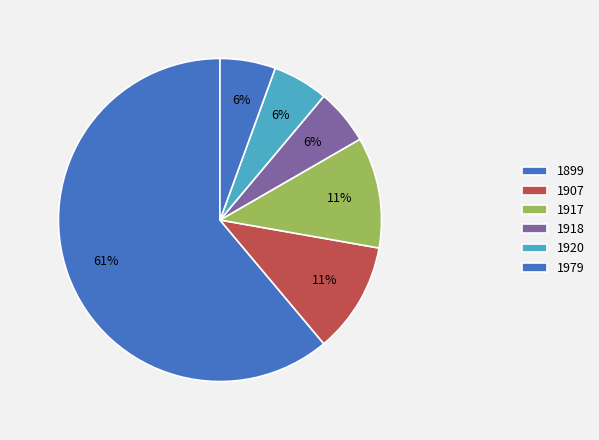

How many segments does this pie chart have?

6